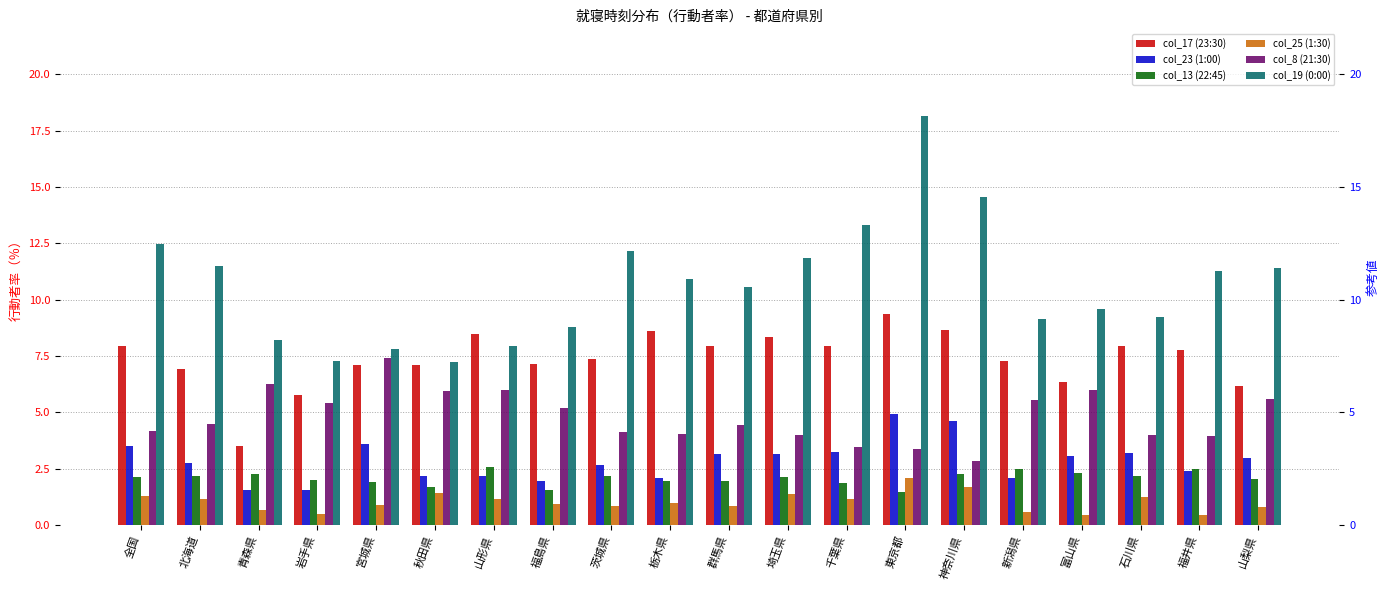

True or false: col_19 (0:00) has a value of 18.1 at 東京都.

True